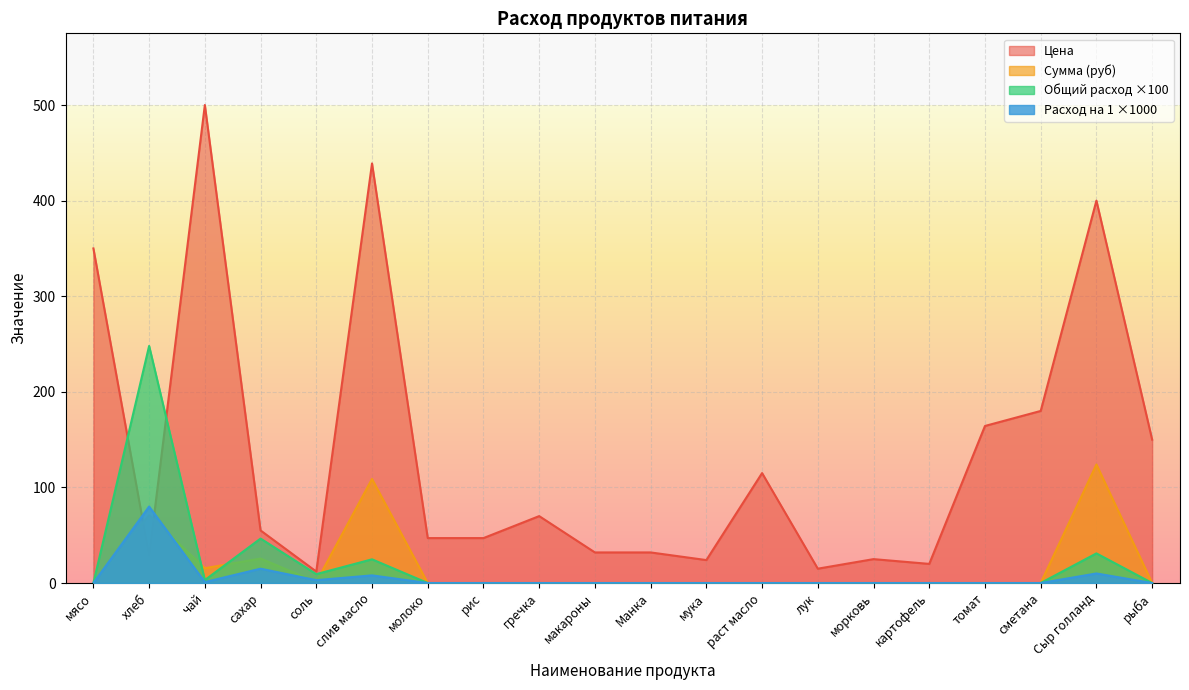

What is the sum of all Сумма values?

345.9